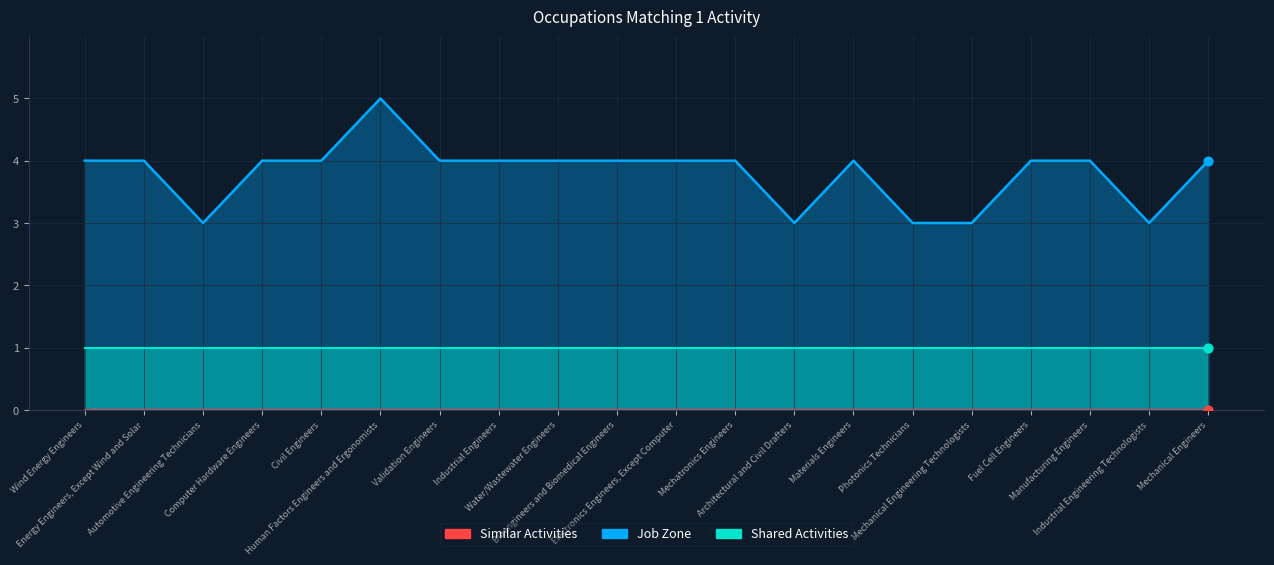

What are all the series names shown in the legend?

Shared Activities, Similar Activities, Job Zone